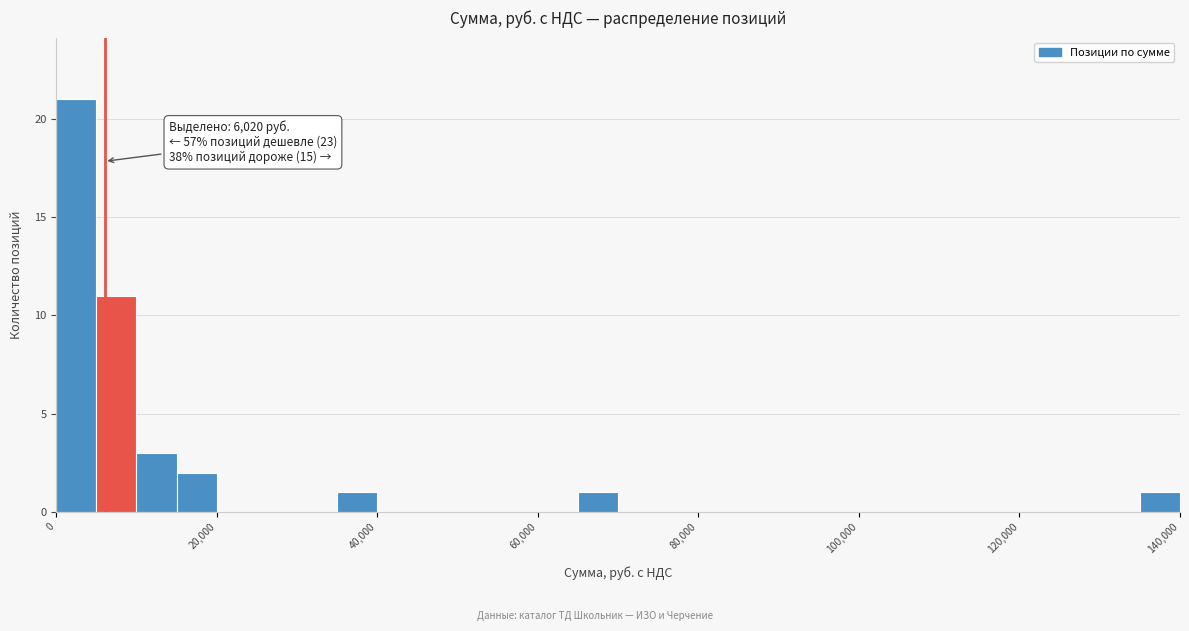

Around what value on the x-axis is the tallest bar? Give the approximate position of its centre, as read against the axis.

2000